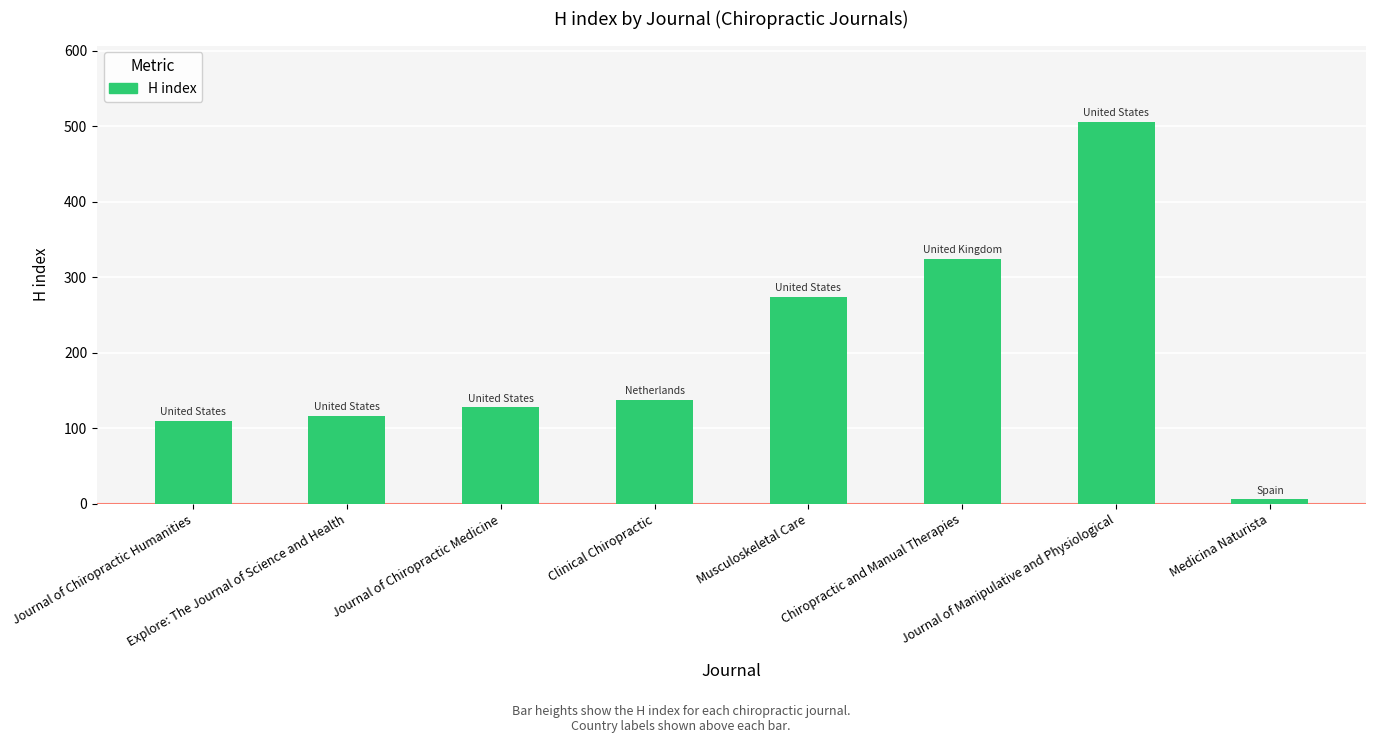

List the labels in order of value, largest first.

Journal of Manipulative and Physiological, Chiropractic and Manual Therapies, Musculoskeletal Care, Clinical Chiropractic, Journal of Chiropractic Medicine, Explore: The Journal of Science and Health, Journal of Chiropractic Humanities, Medicina Naturista